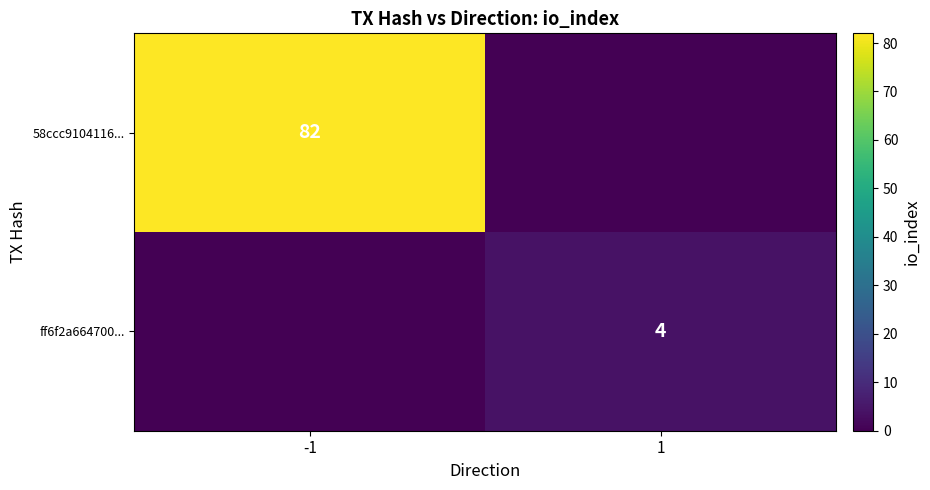

At which category does the chart reach its peak across all series?

-1